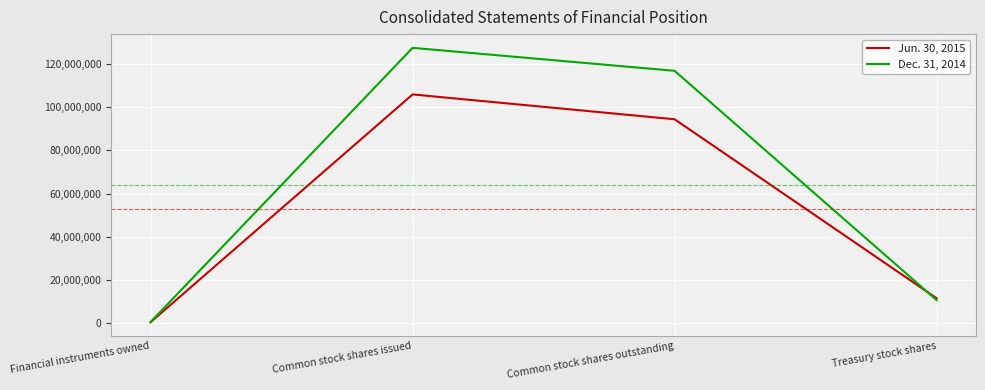

How many interior local peaks does the Jun. 30, 2015 series have?

1